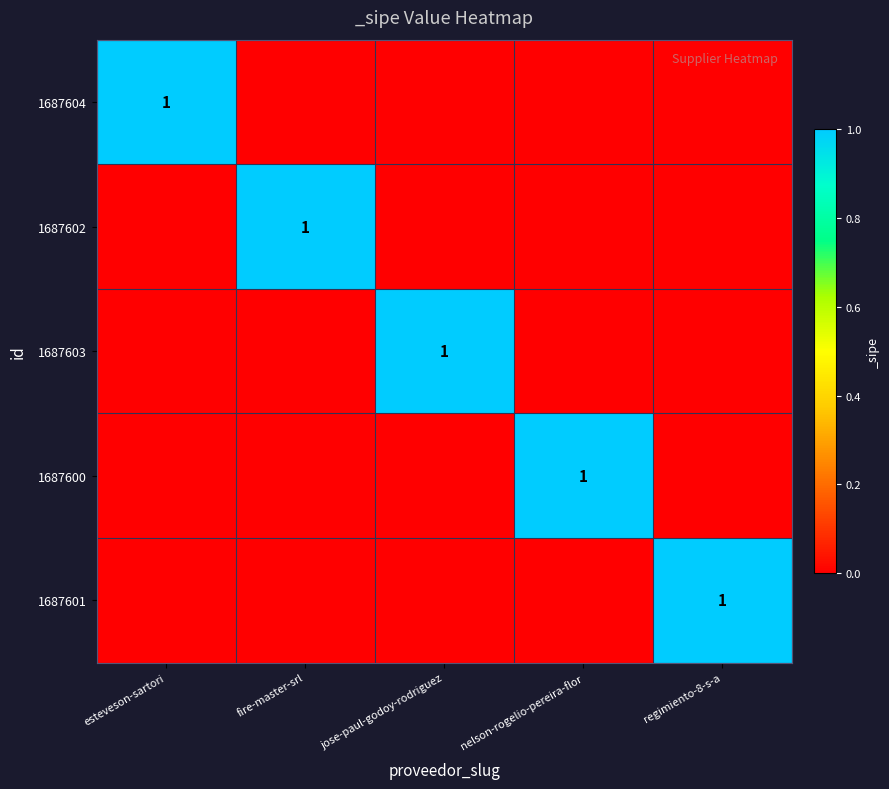

Which has a higher value, jose-paul-godoy-rodriguez or nelson-rogelio-pereira-flor?

jose-paul-godoy-rodriguez